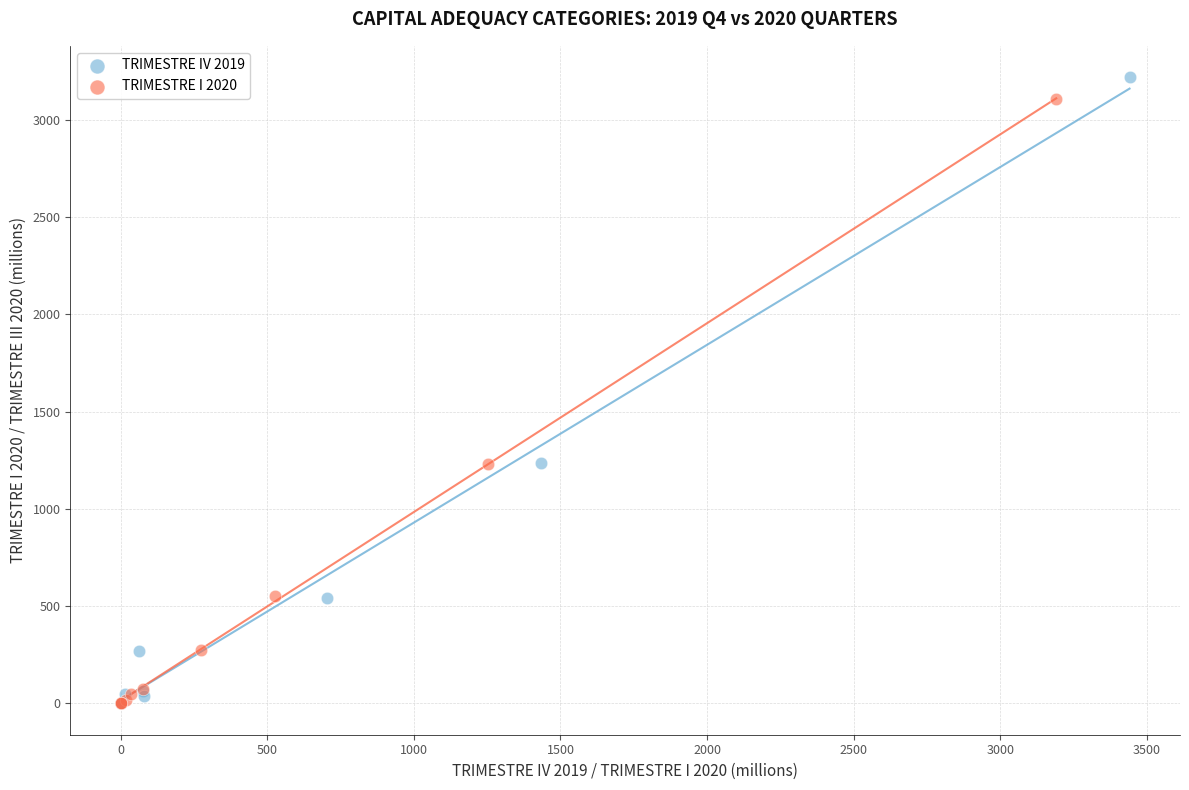

Which series has the widest spread of Y values?

TRIMESTRE IV 2019